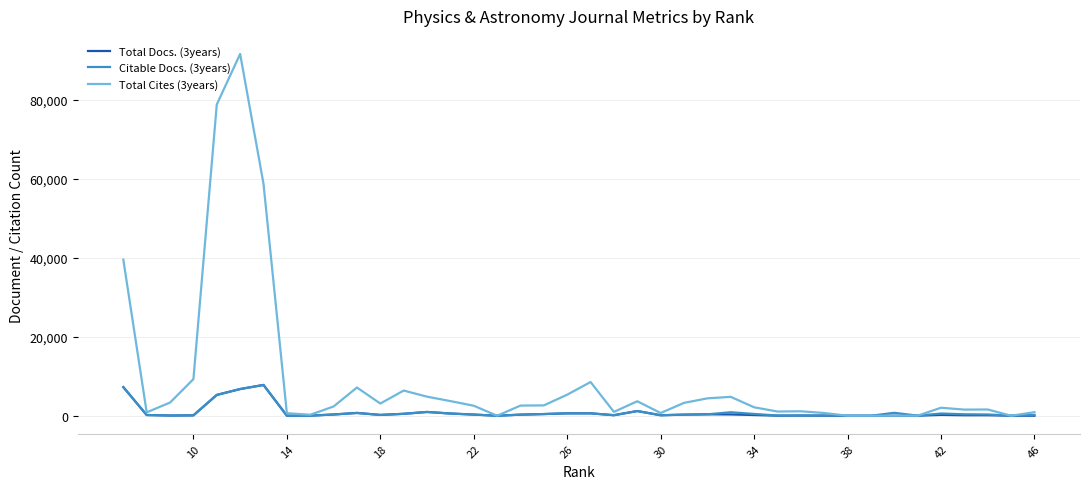

Count the number of data series in this chart.

3